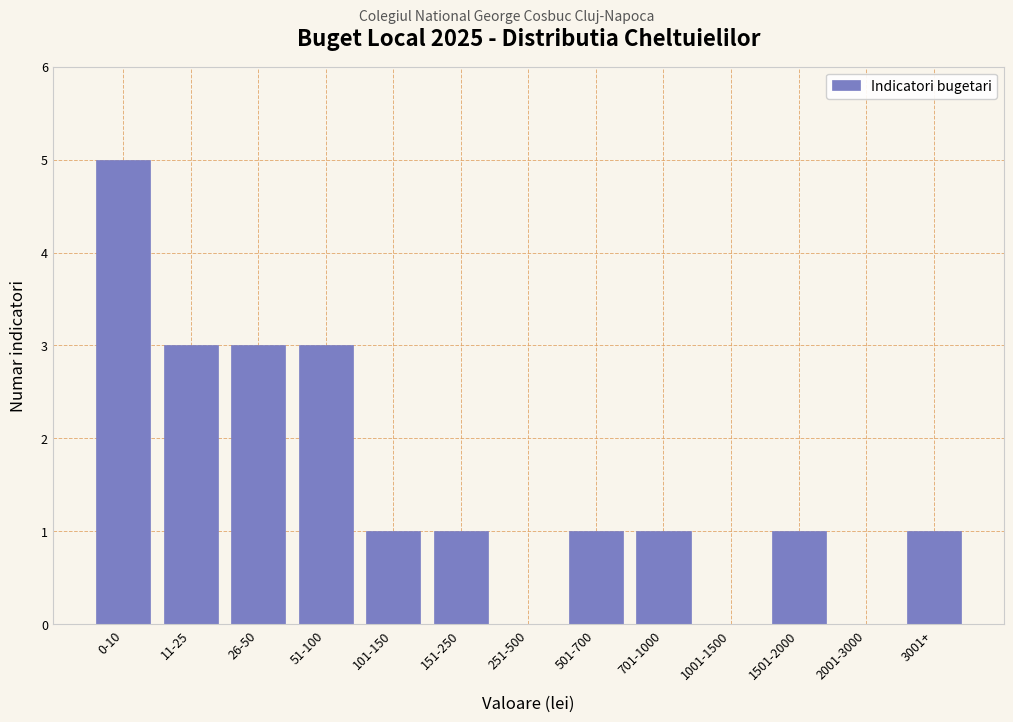

Reading right to left, extract all data points from this chart.

3001+=1	2001-3000=0	1501-2000=1	1001-1500=0	701-1000=1	501-700=1	251-500=0	151-250=1	101-150=1	51-100=3	26-50=3	11-25=3	0-10=5